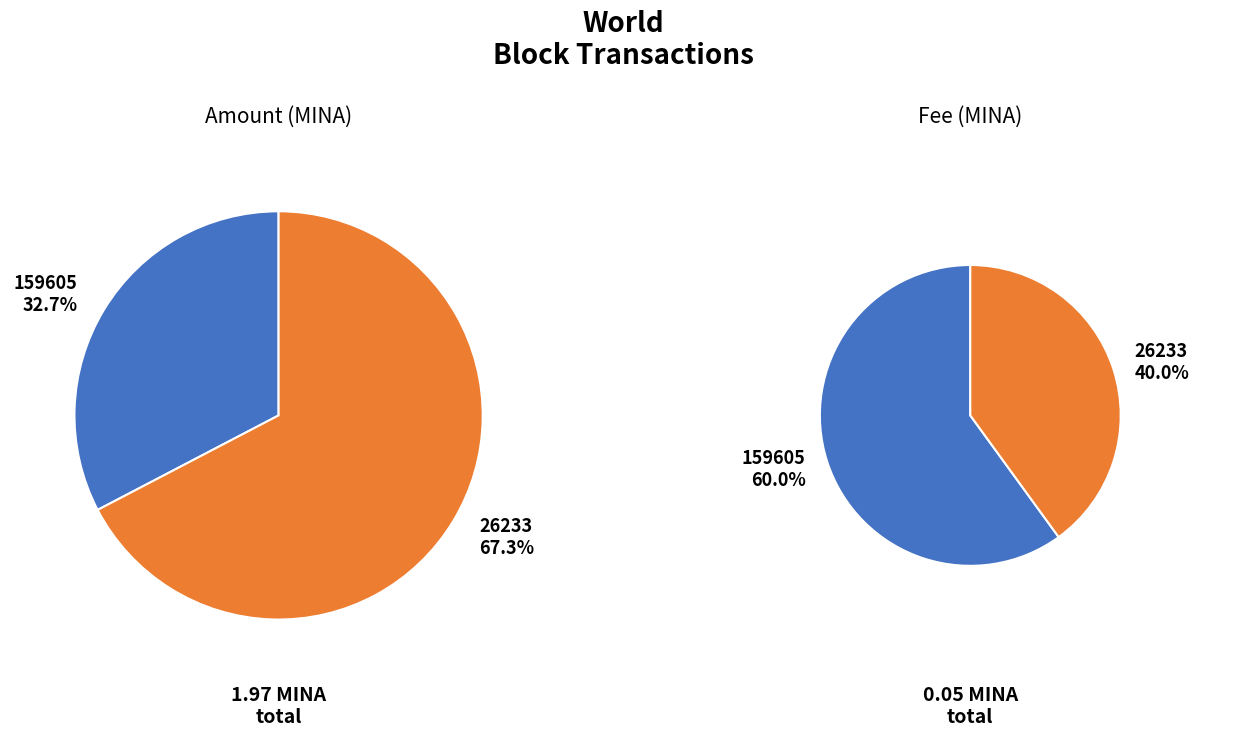

To the nearest percent, what is the average slice percentage?

50%